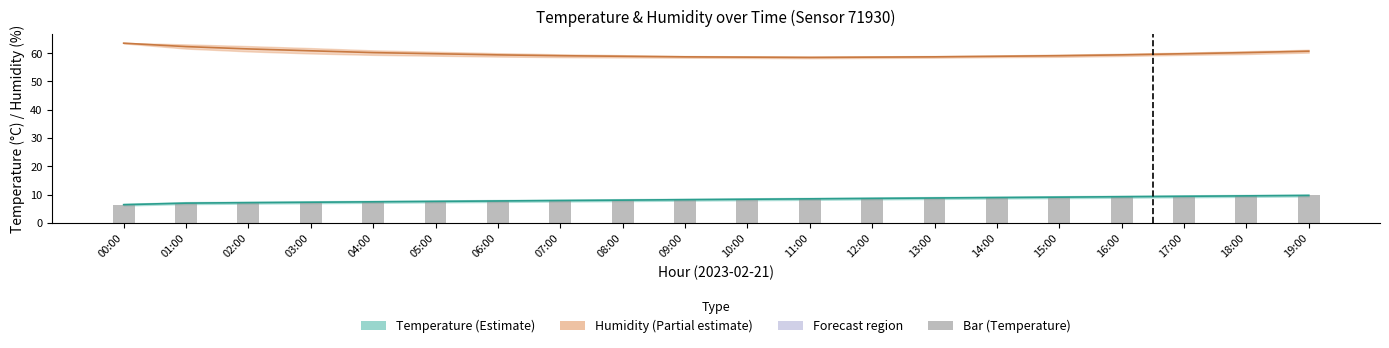

True or false: Humidity (estimate) has a value of 58.9 at 08:00.

True